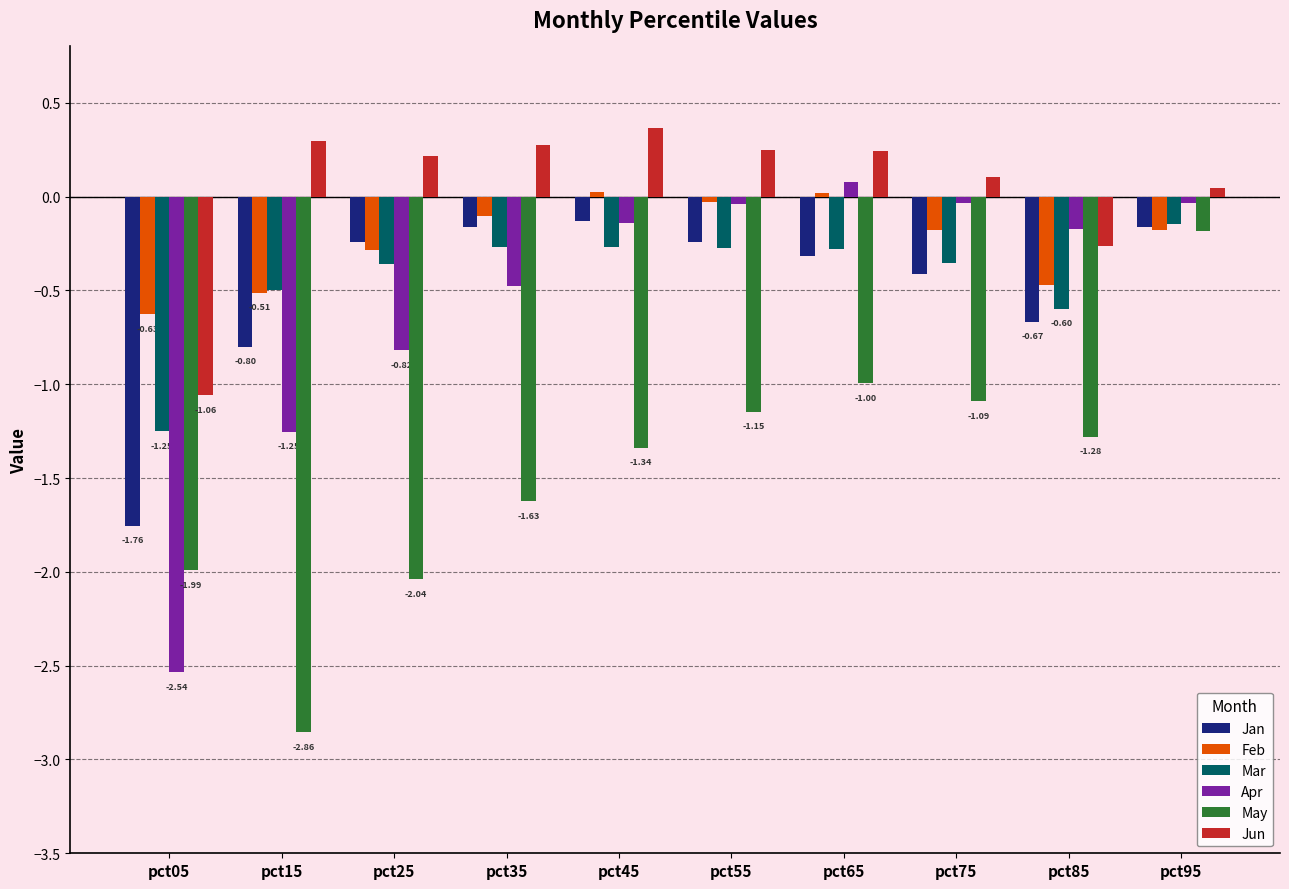

What is the difference between the second highest and second lowest values in the Jan series?

0.6